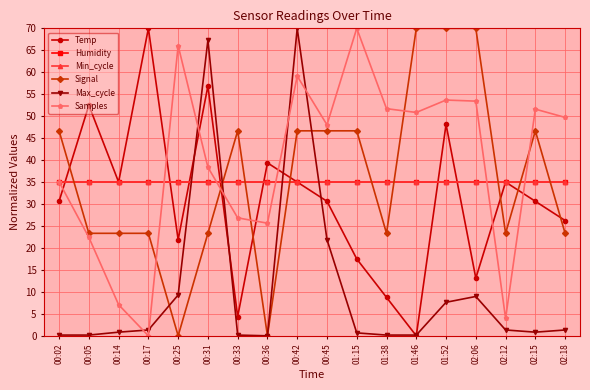

Is this an area chart (filled region under the line)?

No